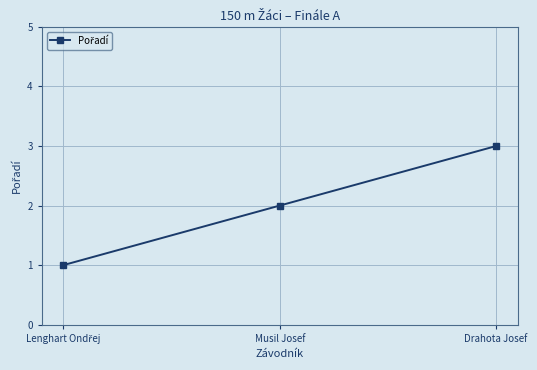

What is the label of the 2nd point from the left?

Musil Josef